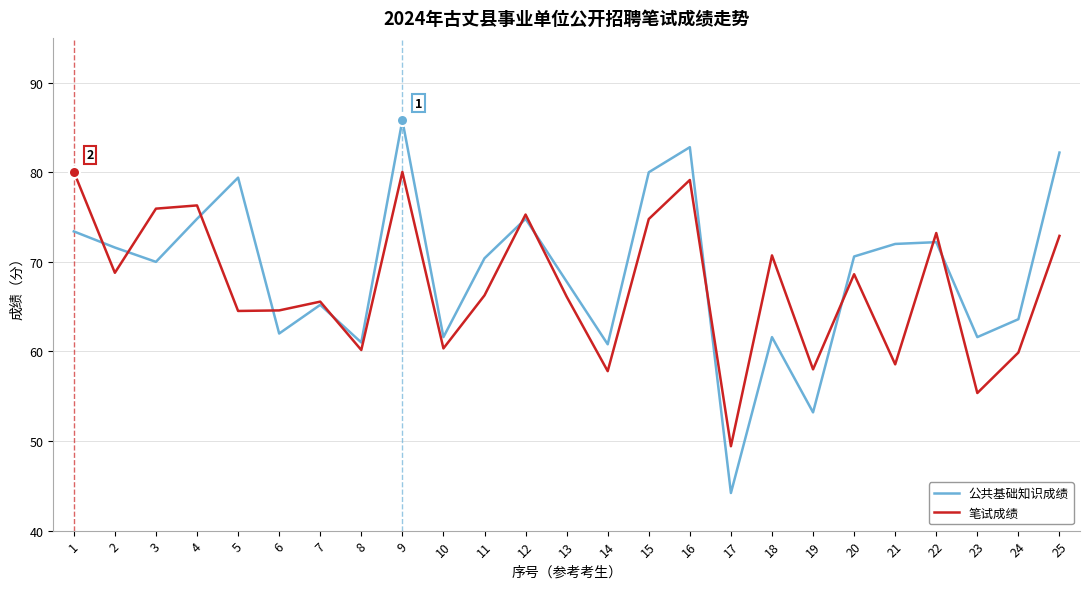

What is the spread (max minus min) of values at 22?

1.0